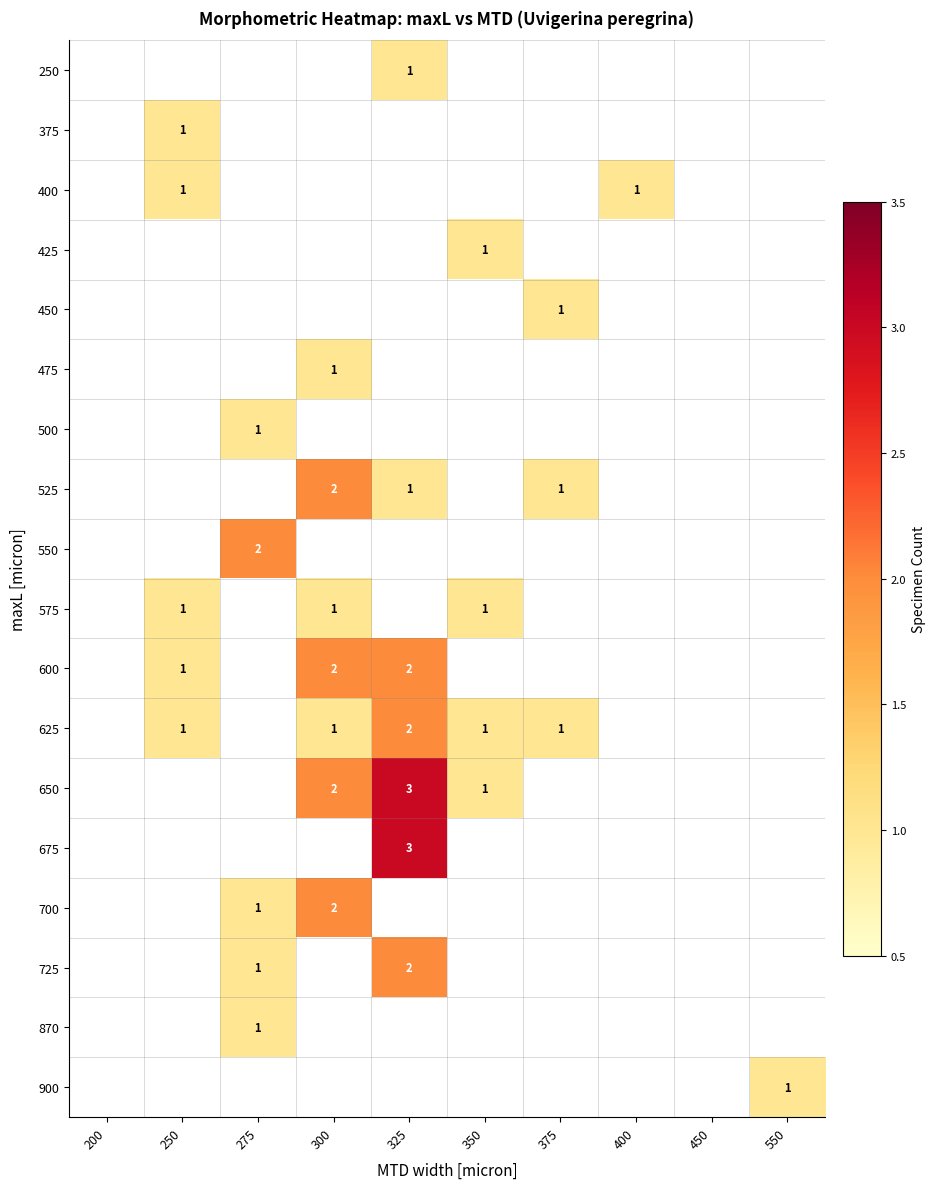

Which category has the lowest value in the 870 series?

200